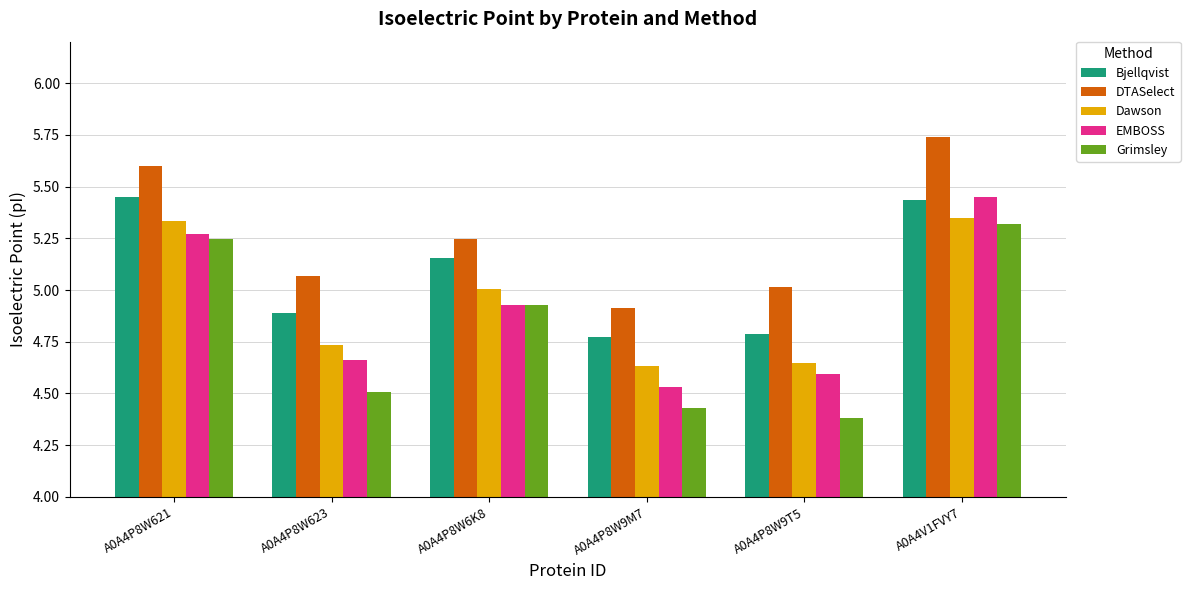

What is the total value across all series at A0A4P8W6K8?

25.3